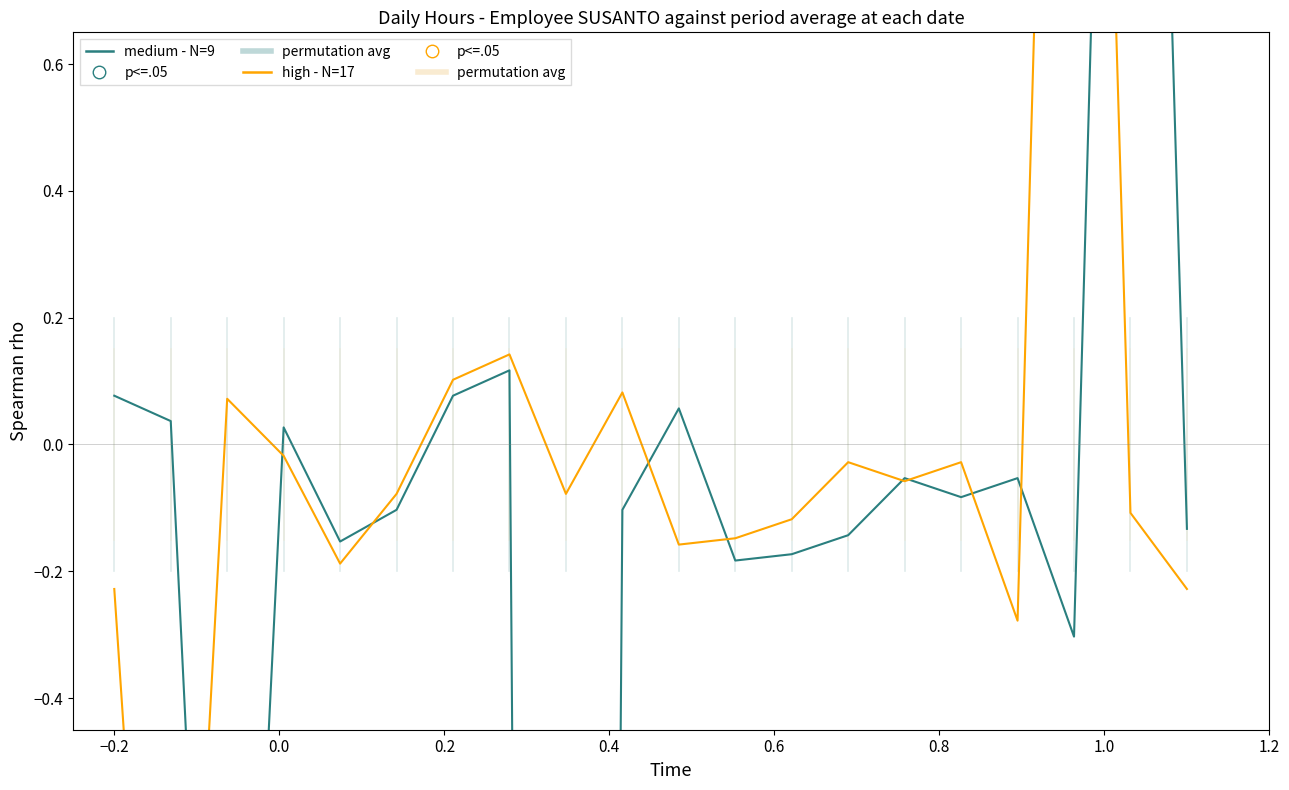

What is the total value across all series at 1.0?

0.3